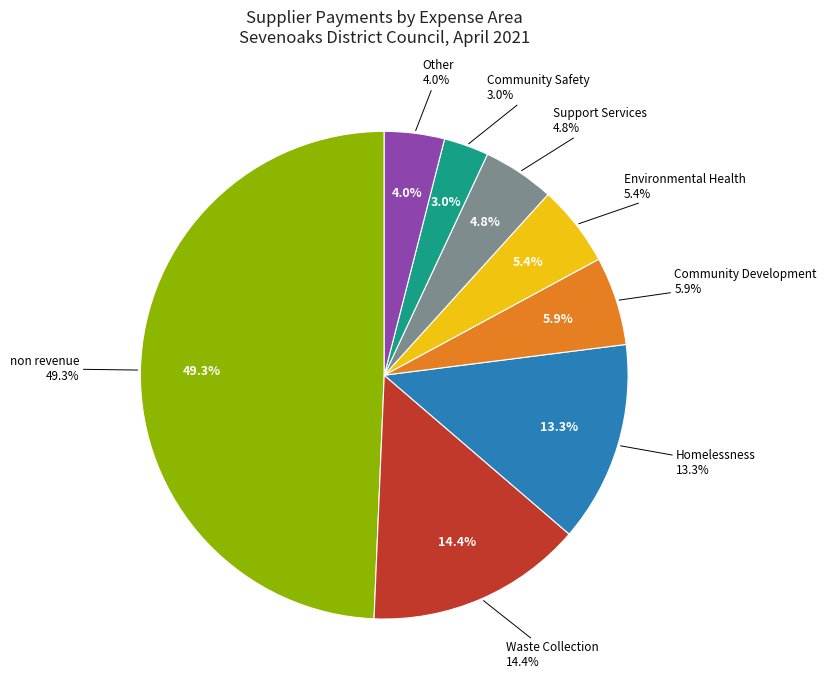

Does any single category account for the majority?

No